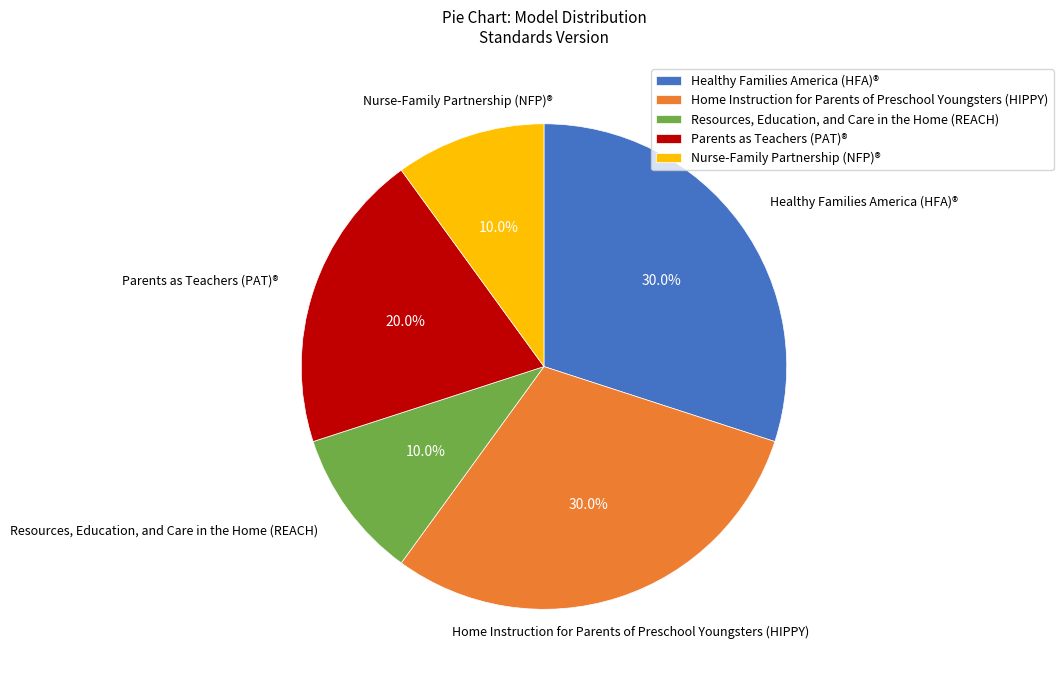

Which has a higher value, Home Instruction for Parents of Preschool Youngsters (HIPPY) or Parents as Teachers (PAT)®?

Home Instruction for Parents of Preschool Youngsters (HIPPY)